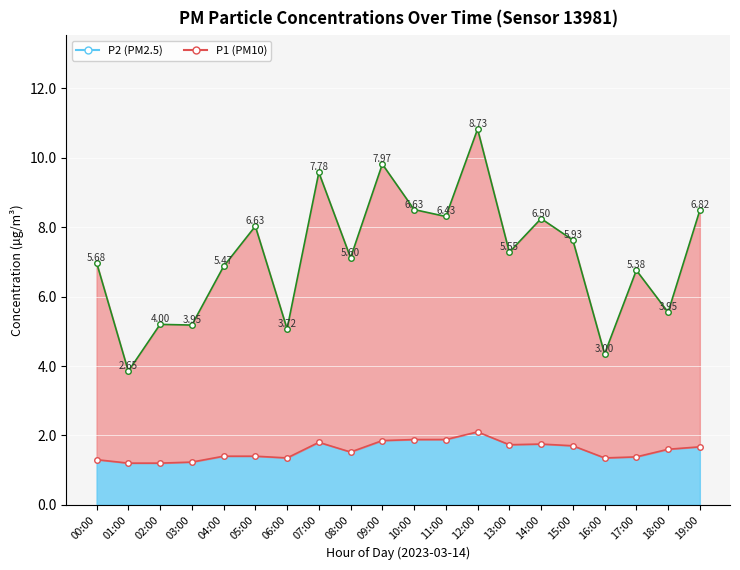

True or false: P2 has a value of 1.7 at 15:00.

True